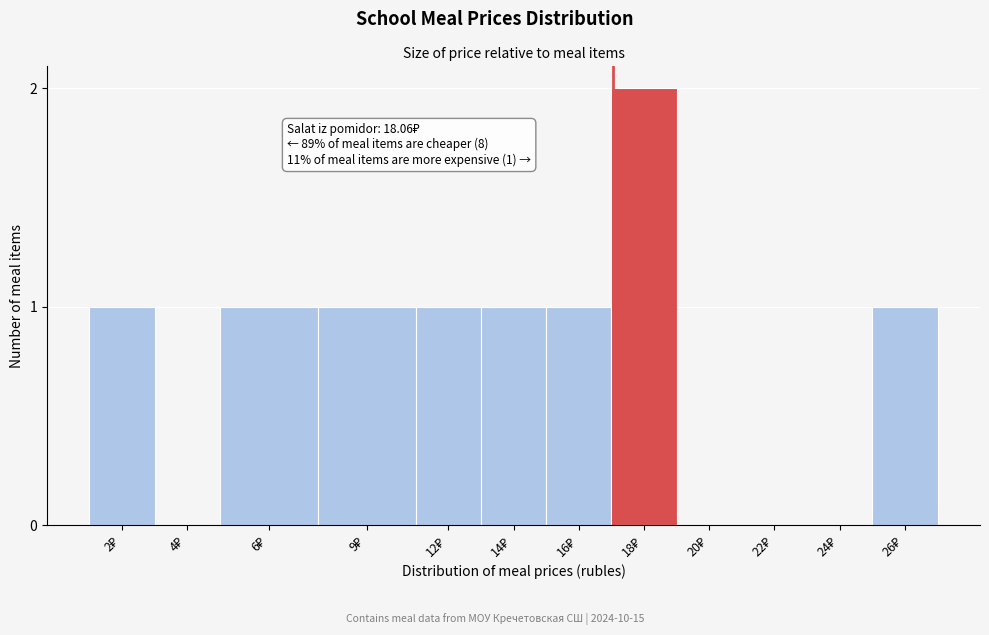

How many series are shown in this chart?

1